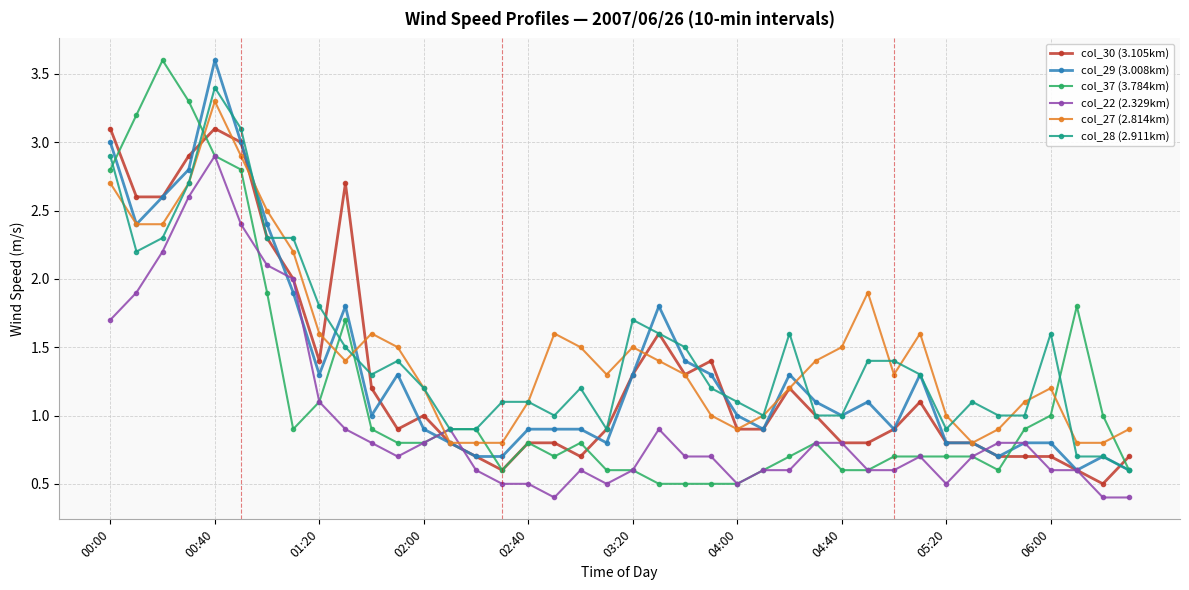

True or false: col_27 (2.814km) has more than 0 points higher than both neighbors.

True